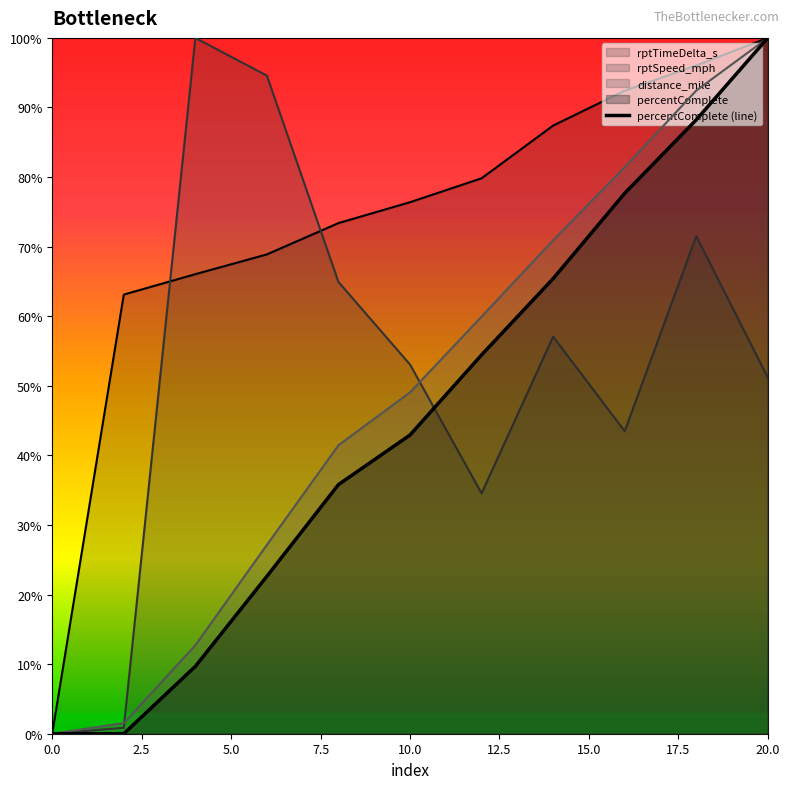

Between which two adjacent categories do percentComplete and rptSpeed_mph first intersect?

10 and 12